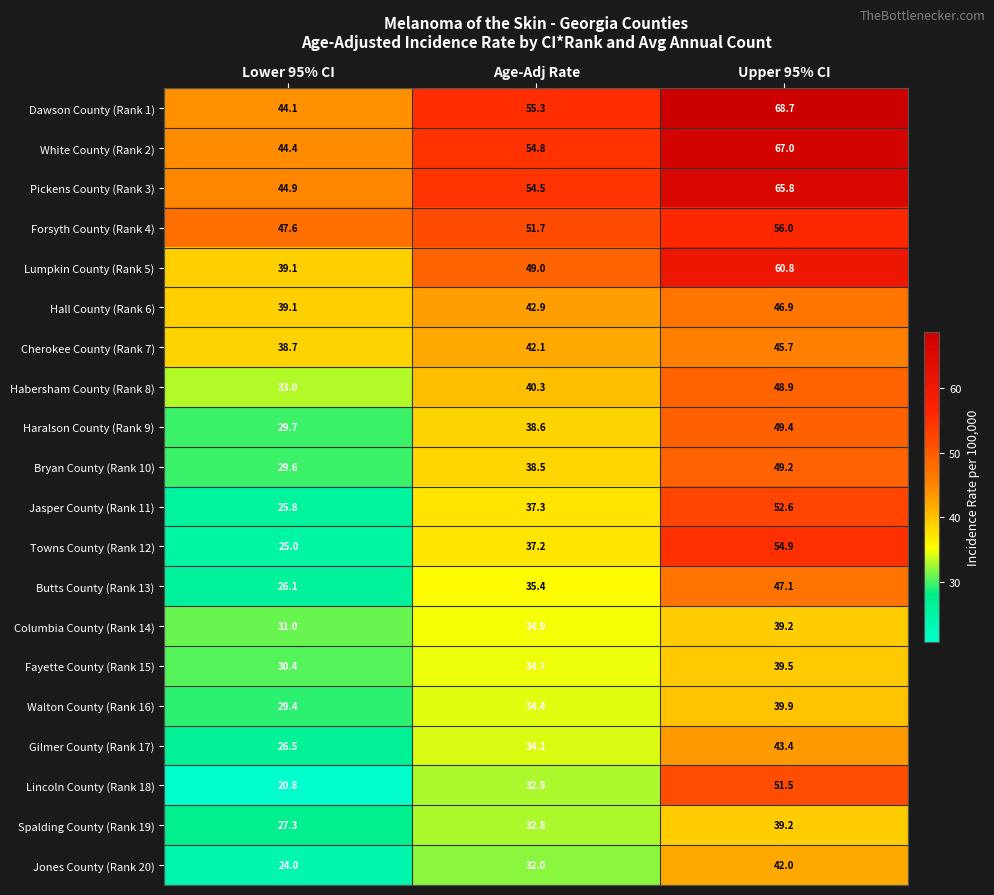

How many values in the Habersham County (Rank 8) series are below 40?

1